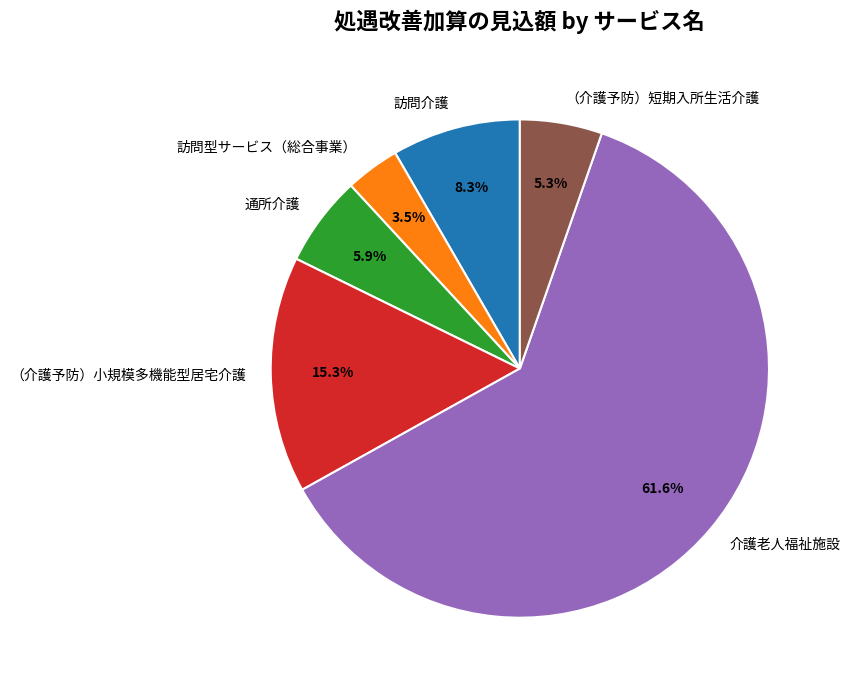

What is the largest slice in the pie chart?

介護老人福祉施設